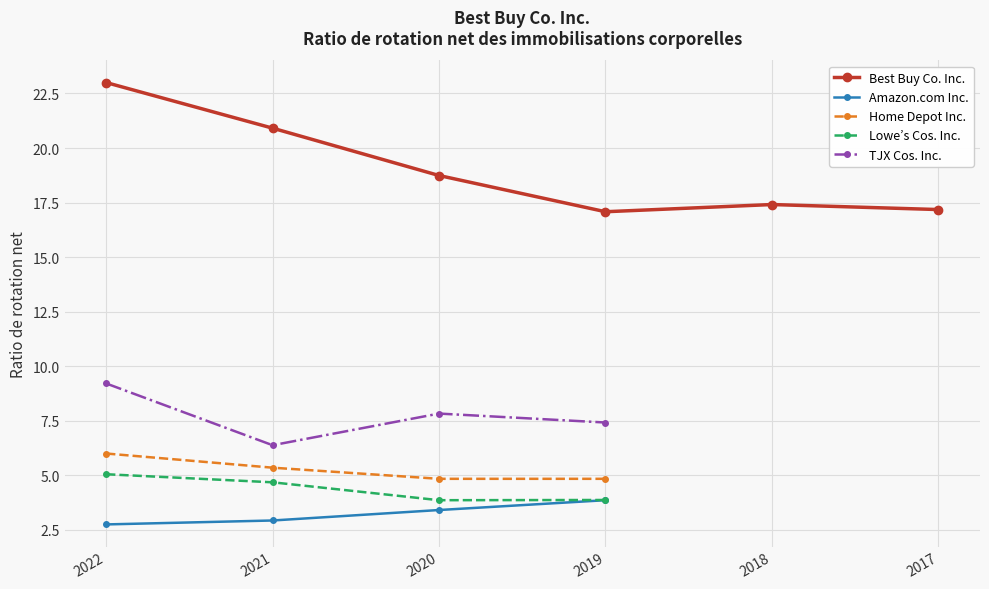

How many interior local valleys does the TJX Cos. Inc. series have?

1